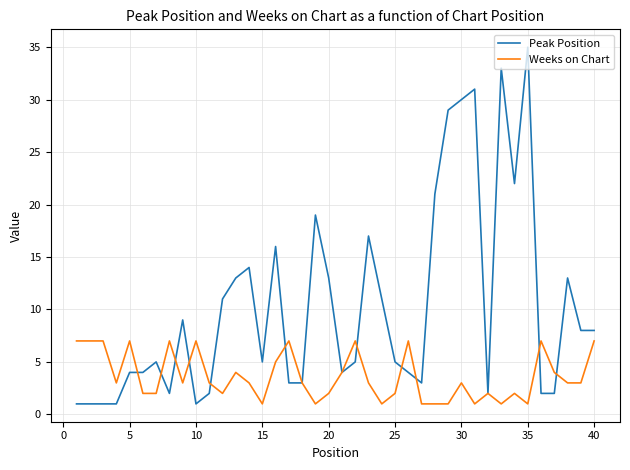

What is the greatest value displayed?

35